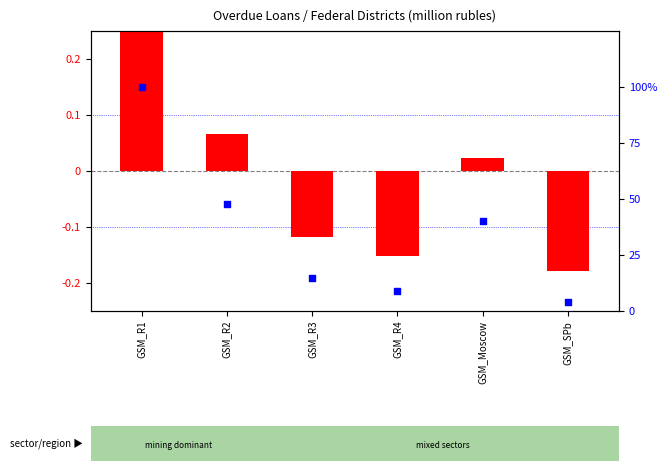

What is the total value across all series at GSM_R1?

100.4